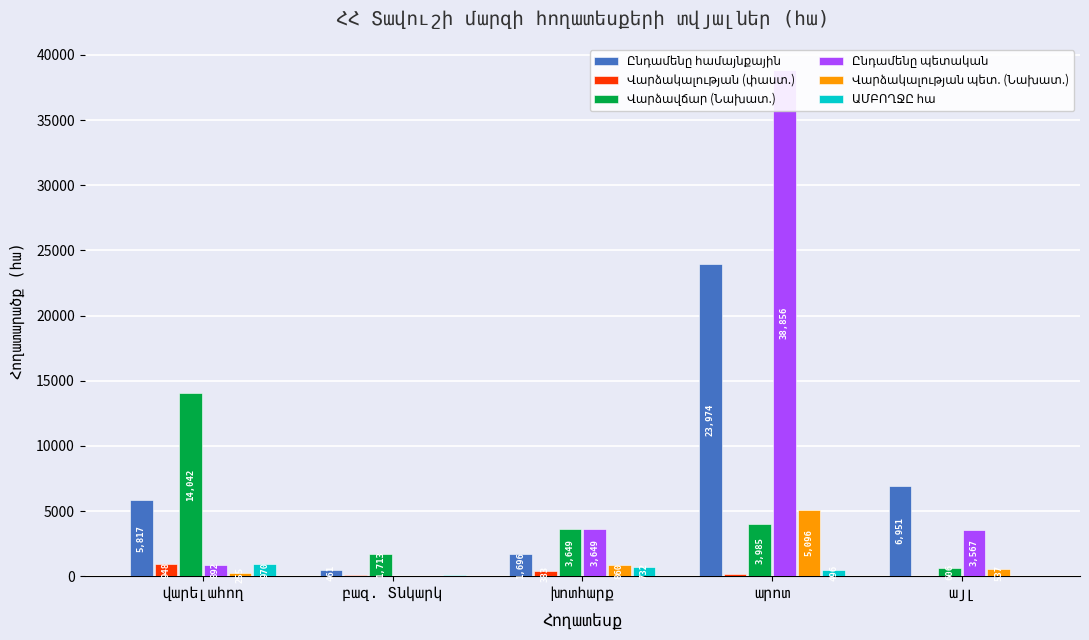

What value does the Վարձավճար (Նախատ.) series have at արոտ?

3984.6